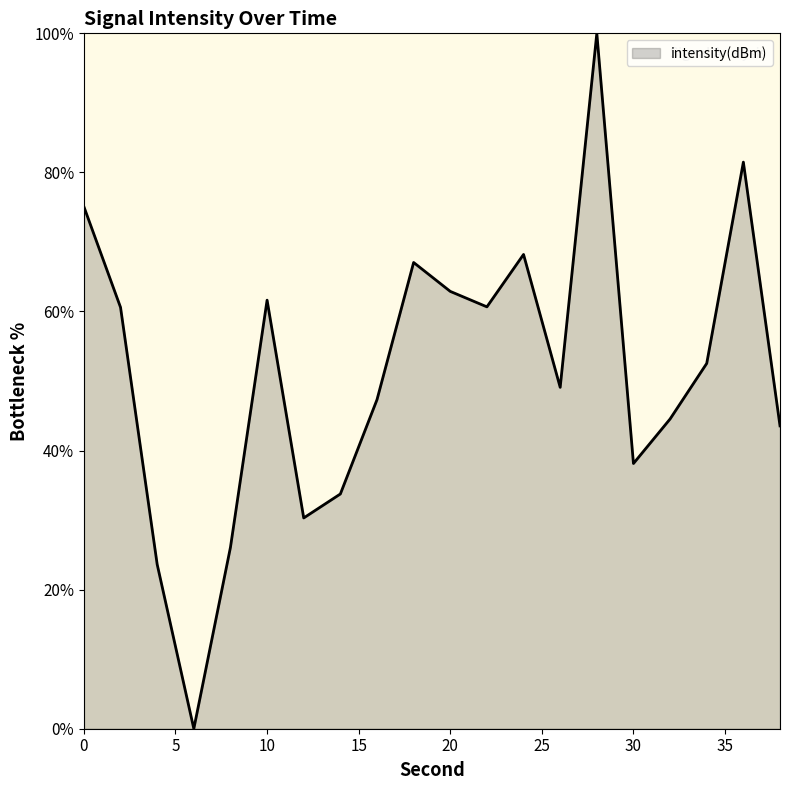

What is the difference between the maximum and minimum values?

100.0